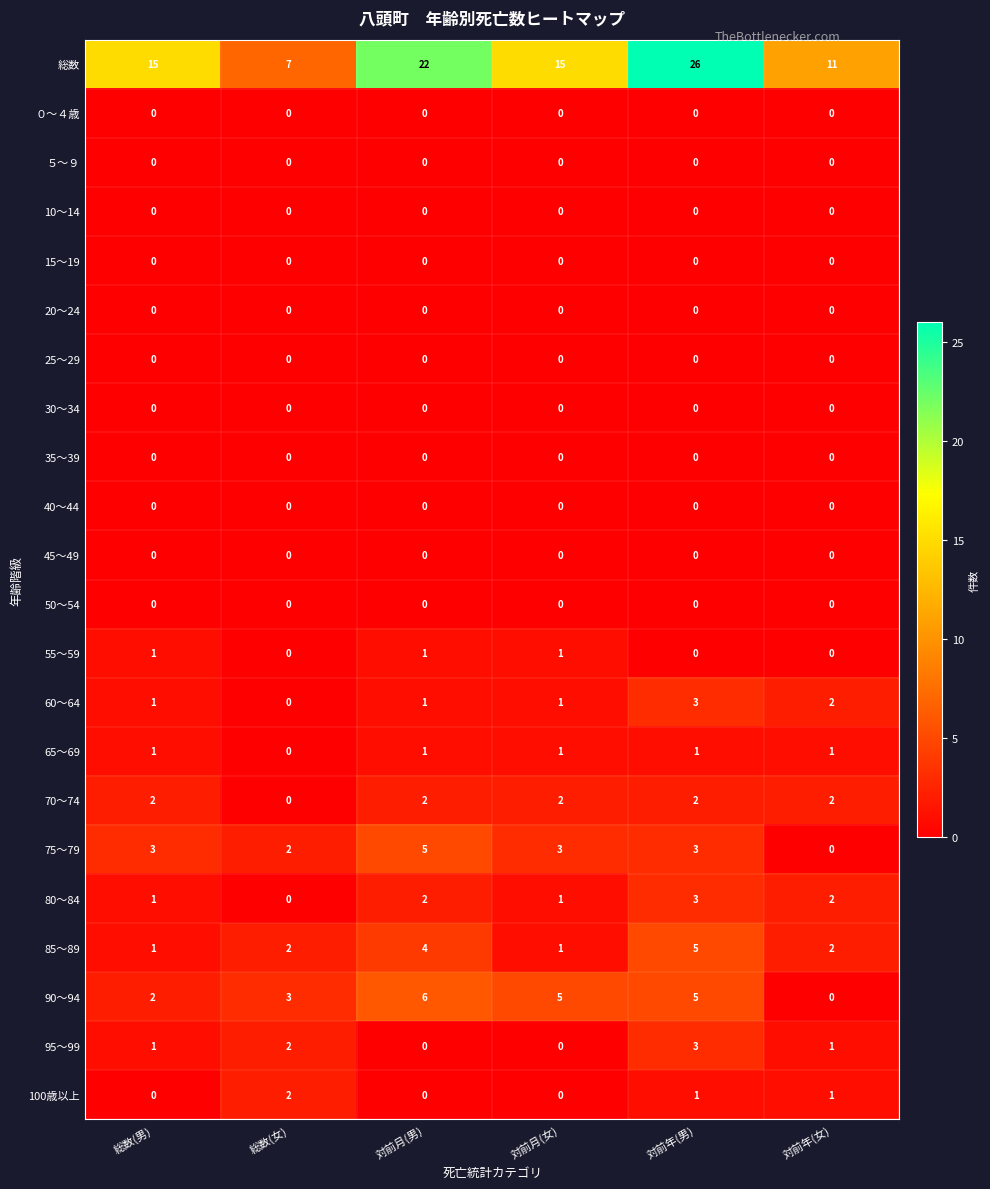

Which series has the largest total across all categories?

総数